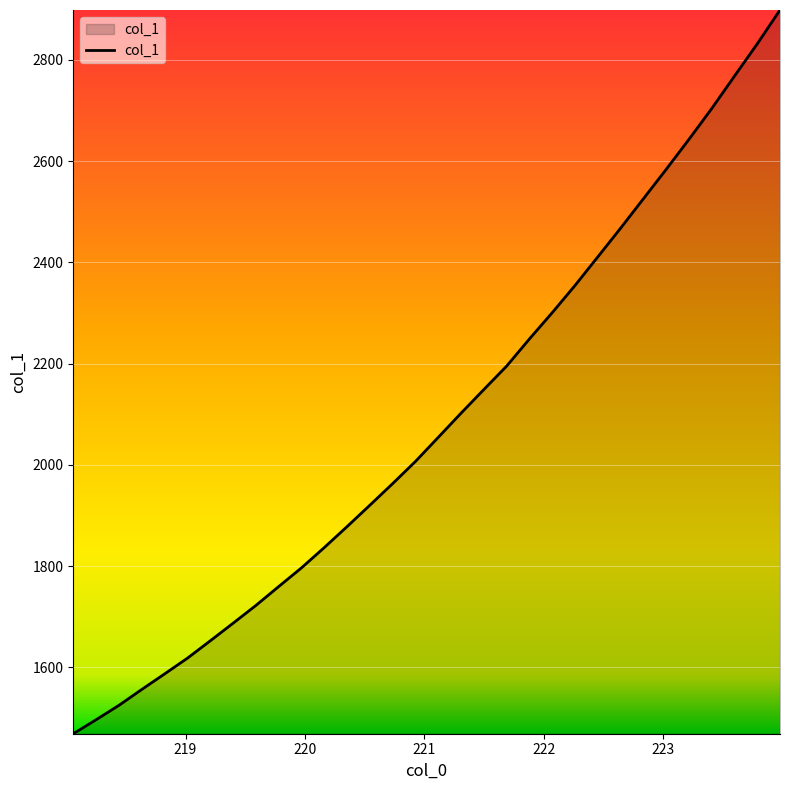

Reading left to right, list all the values displayed in this chart.

1468.8	1496.4	1524.9	1556.2	1586.9	1618.0	1652.2	1687.0	1722.1	1759.4	1796.4	1836.5	1877.9	1920.2	1962.9	2006.7	2054.2	2102.0	2148.7	2195.0	2248.6	2300.5	2354.2	2410.6	2467.3	2525.3	2583.4	2642.7	2703.5	2767.7	2831.4	2898.2